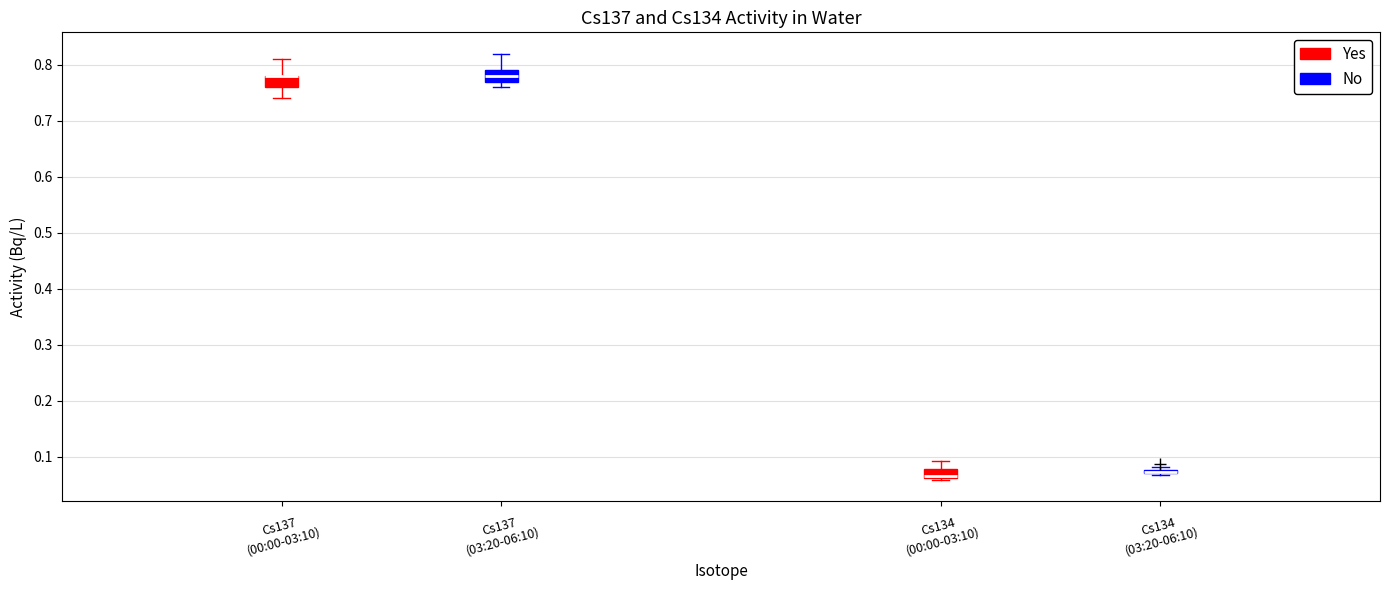

Where is the upper edge of the box for Cs134 (00:00-03:10) on the y-axis? The values are not printed on the chart, so give them approximately, as read against the axis.

0.08